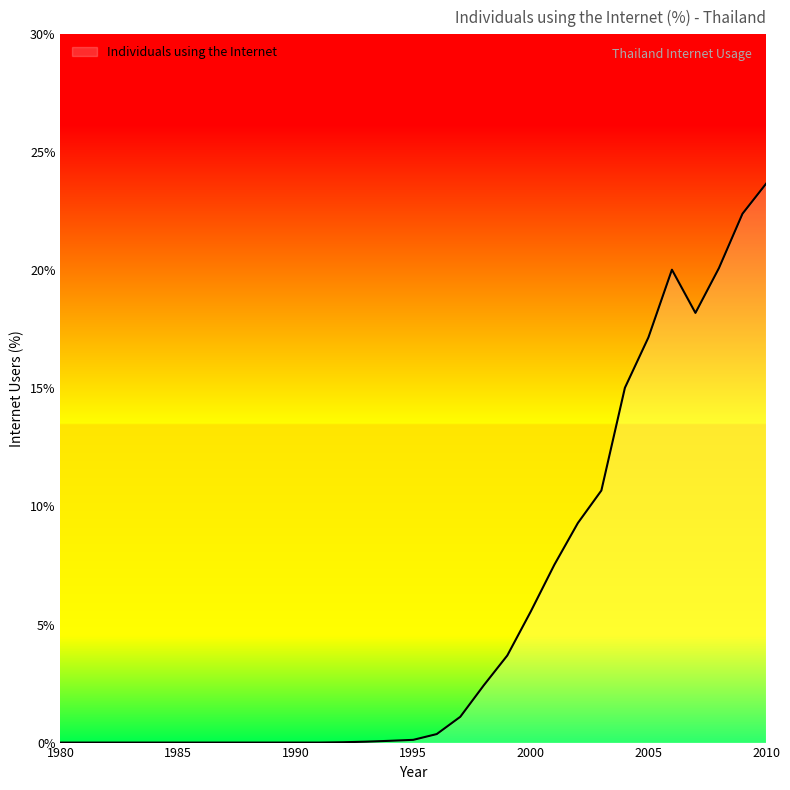

What is the difference between the maximum and minimum values?

23.7